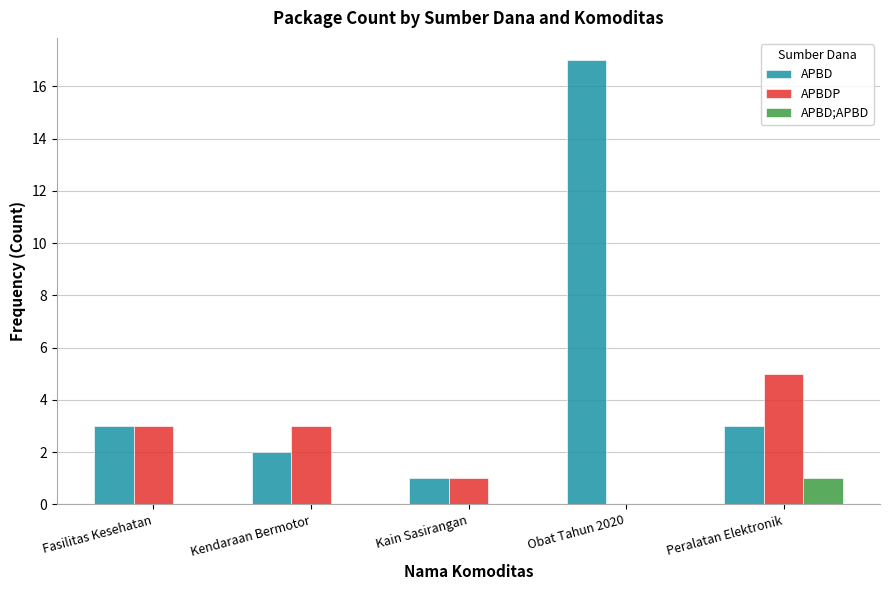

At which category is the sum across all series the highest?

Obat Tahun 2020